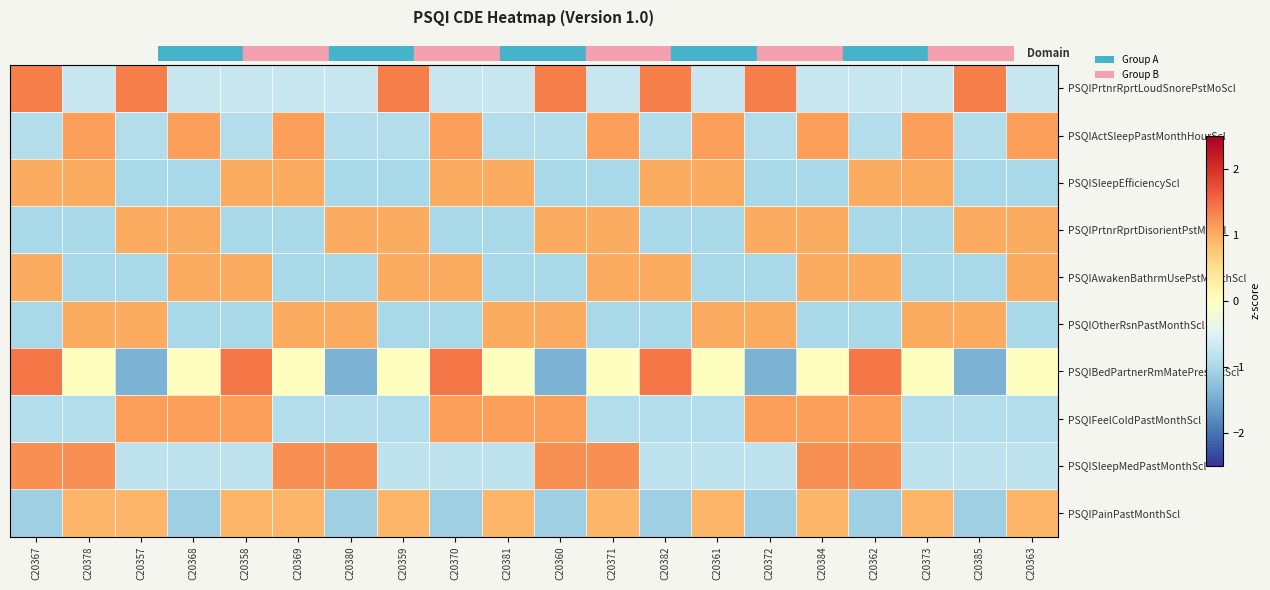

Which category has the highest value across all series?

C20367